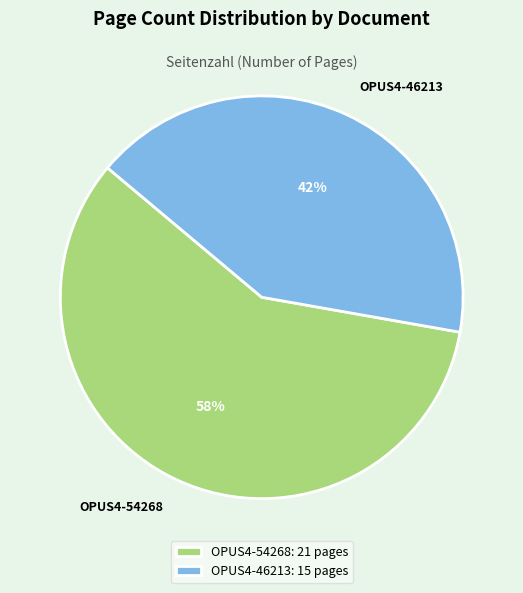

Is OPUS4-54268 the majority of the pie?

Yes